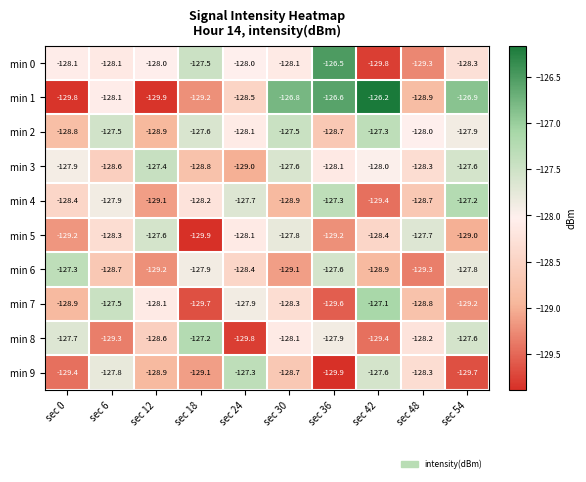

Which series has the largest range (max minus min)?

min 1